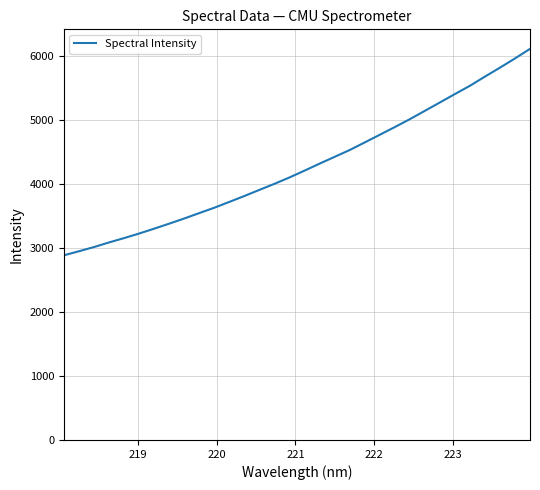

What is the smallest value displayed?

2881.9